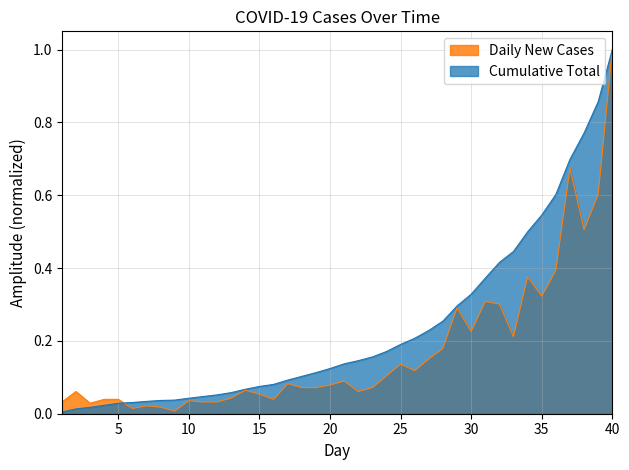

How many lines are shown in the chart?

2